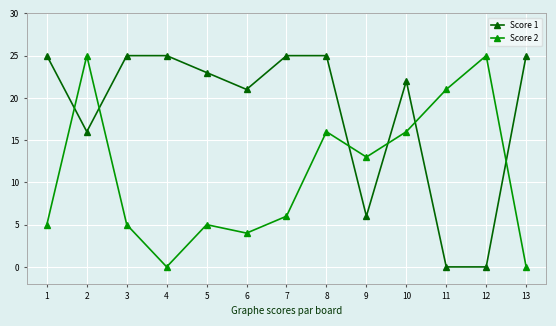

Where is Score 1 nearest to the value 12?

2